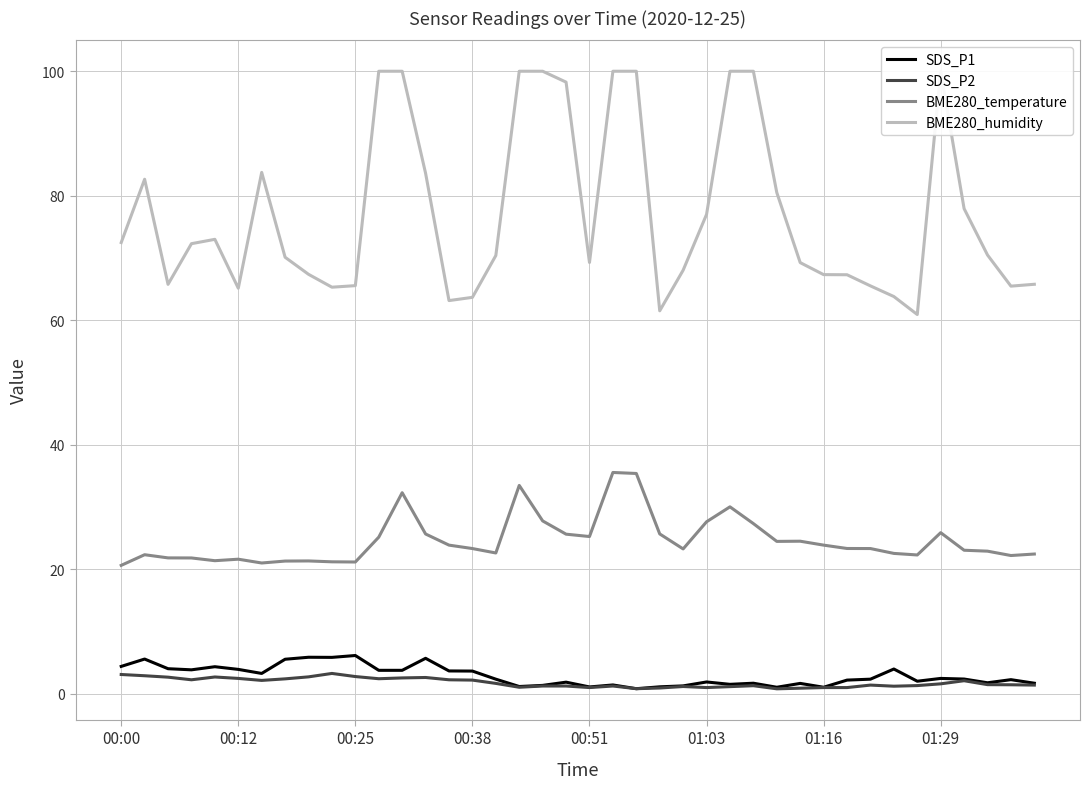

Is it true that BME280_temperature equals 38.4 at 00:51?

False